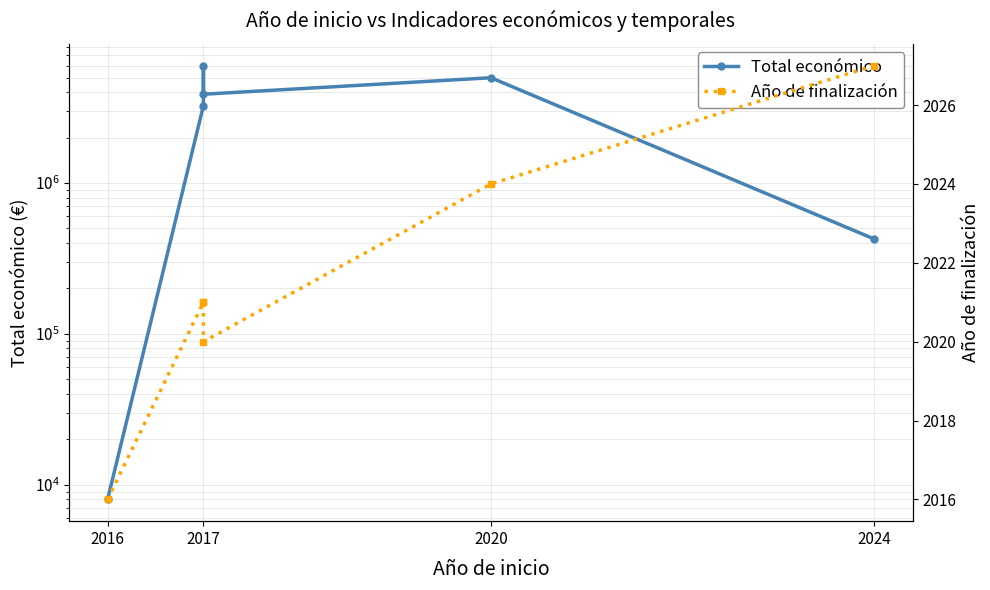

Reading right to left, extract all data points from this chart.

Total económico: 424720	4983169	3875118	5999934	3253437	7980
Año de finalización: 2027	2024	2020	2021	2021	2016